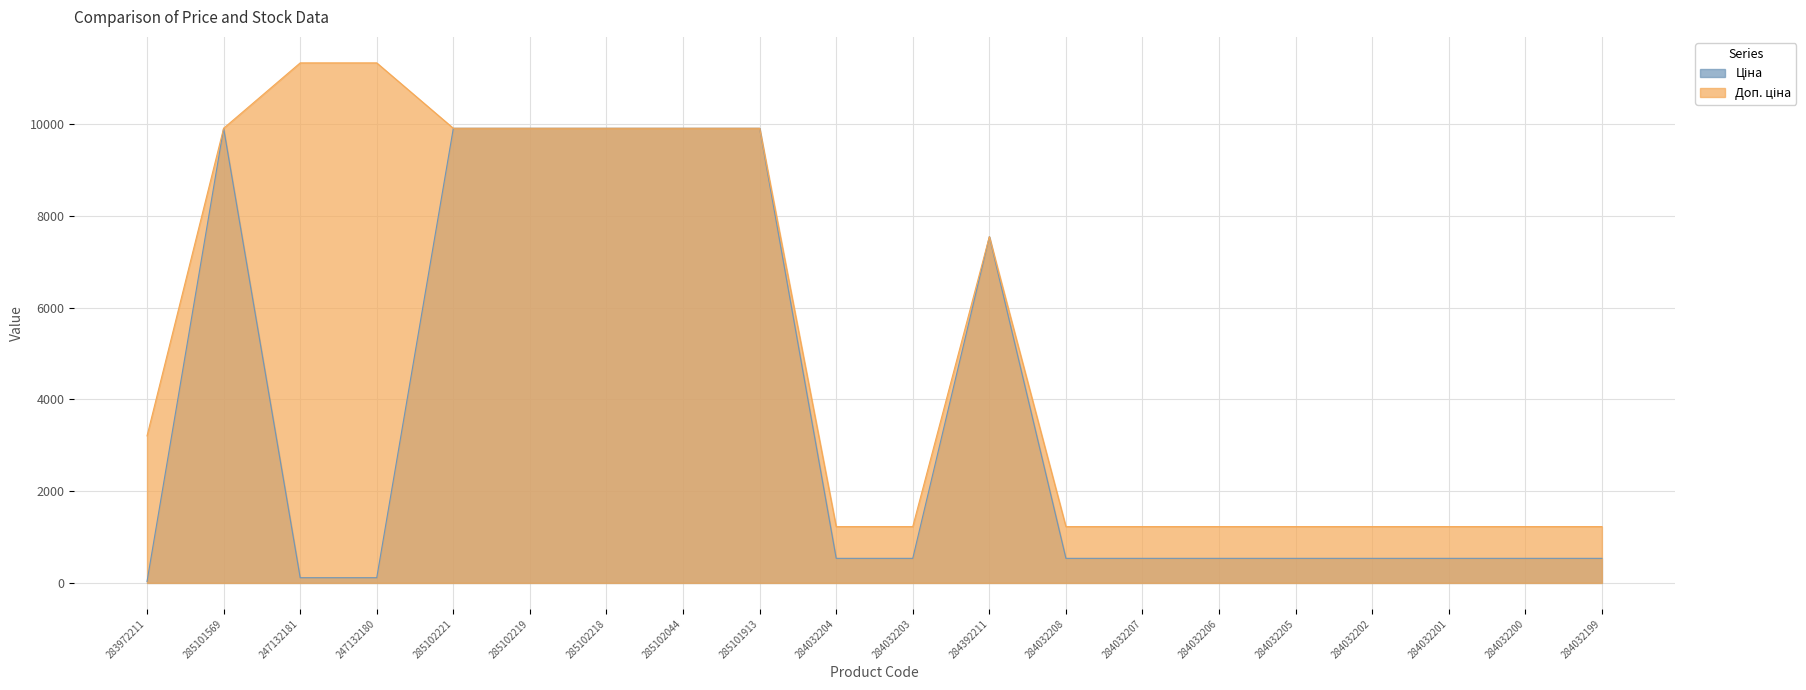

True or false: Доп. ціна and Ціна cross at least once.

False